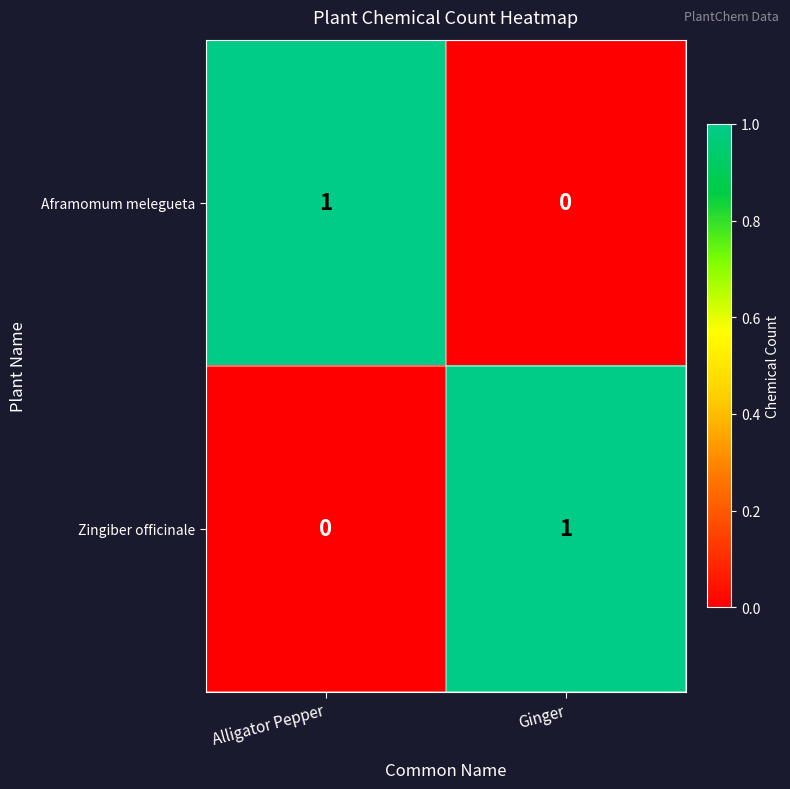

The Zingiber officinale series shows 2 at Ginger. True or false?

False